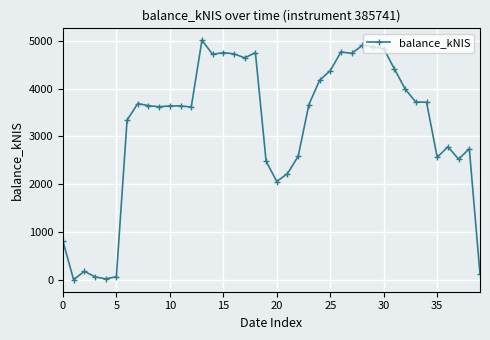

What is the greatest value displayed?

5013.8